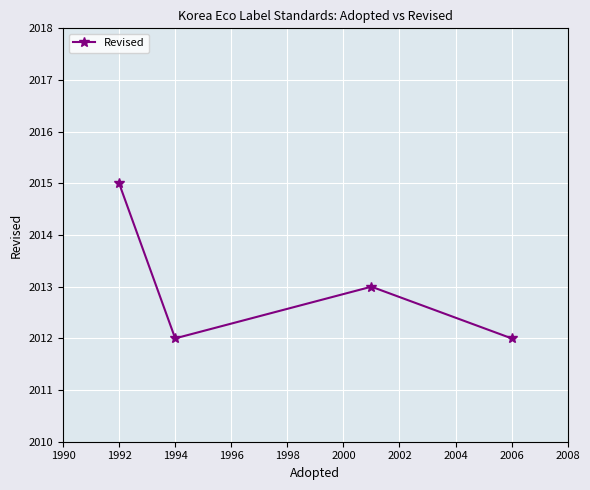

What is the value of the 2nd point from the left?

2012